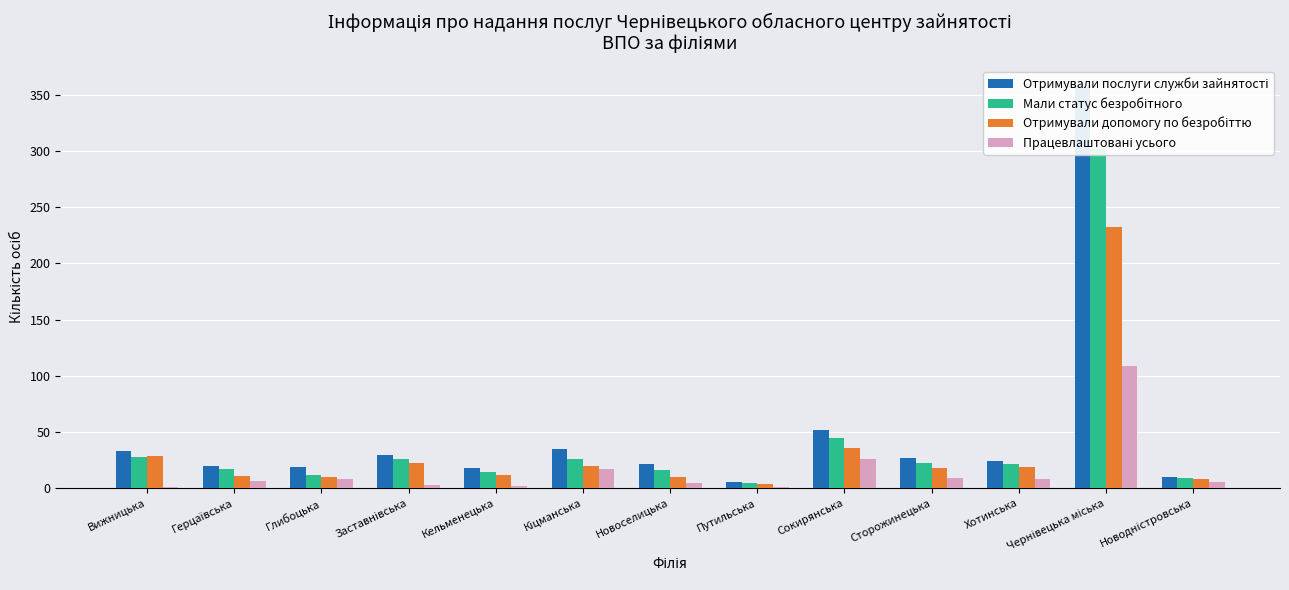

How many data points in Отримували послуги служби зайнятості are above 24?

6